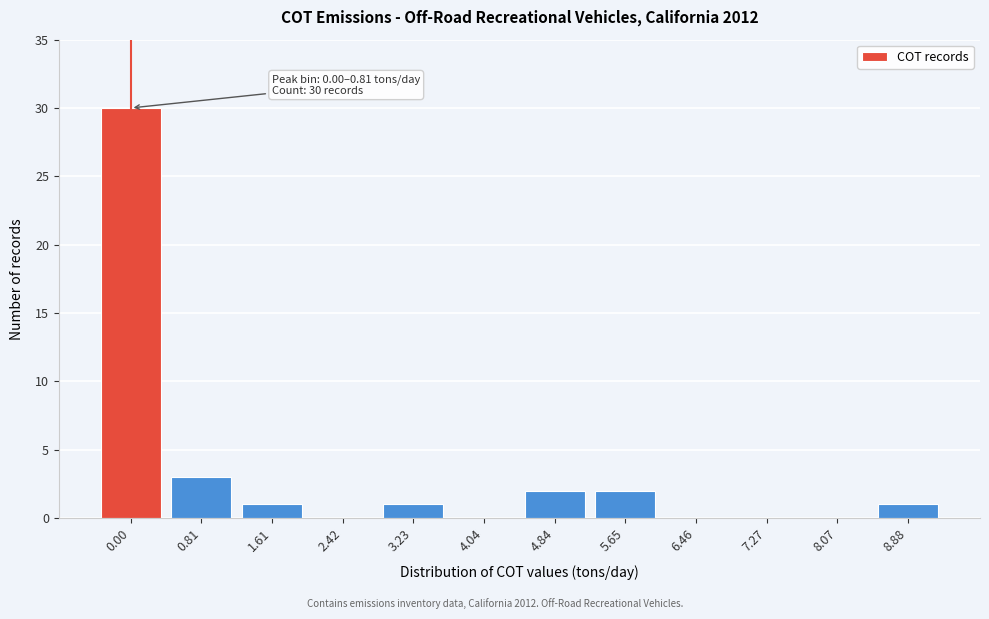

Reading right to left, what are all the values shown in this chart?

8.88=1	8.07=0	7.27=0	6.46=0	5.65=2	4.84=2	4.04=0	3.23=1	2.42=0	1.61=1	0.81=3	0.00=30